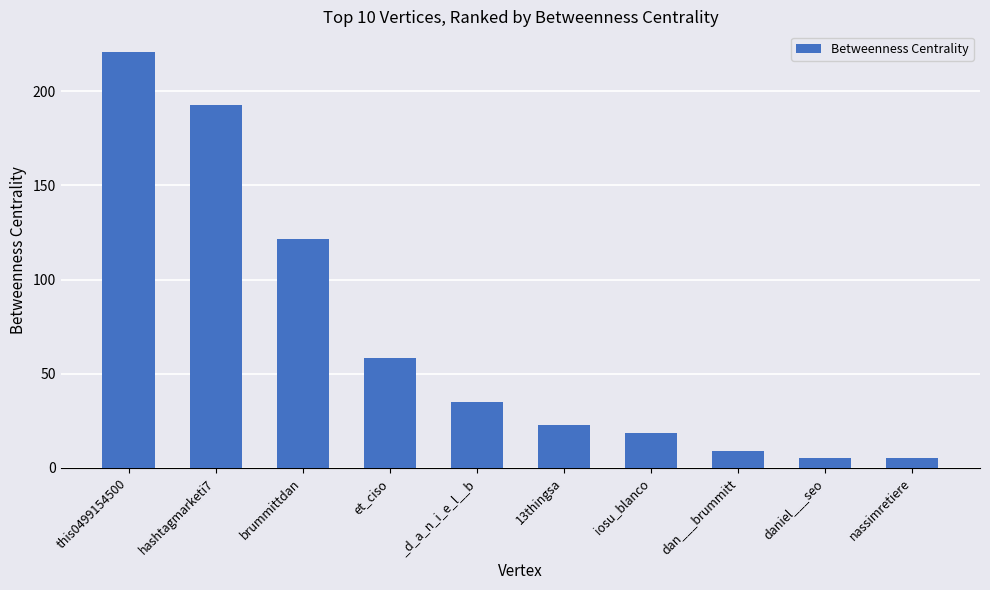

Which category has the highest value across all series?

this0499154500